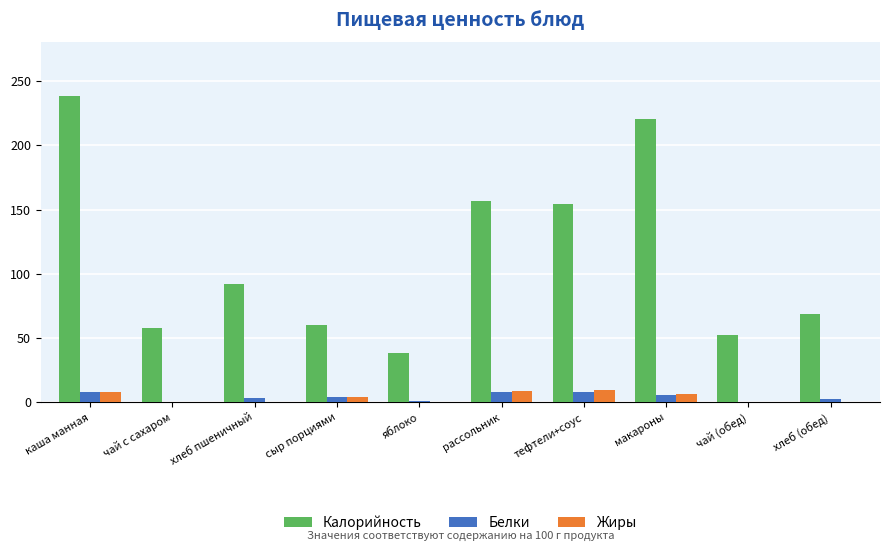

True or false: Калорийность has a value of 34.6 at сыр порциями.

False